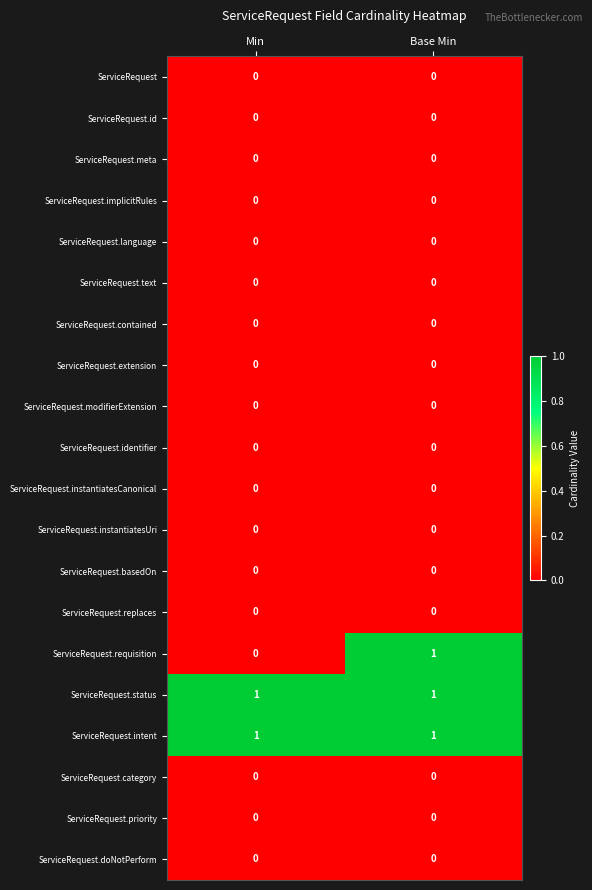

Which series changed the most between Min and Base Min?

ServiceRequest.requisition